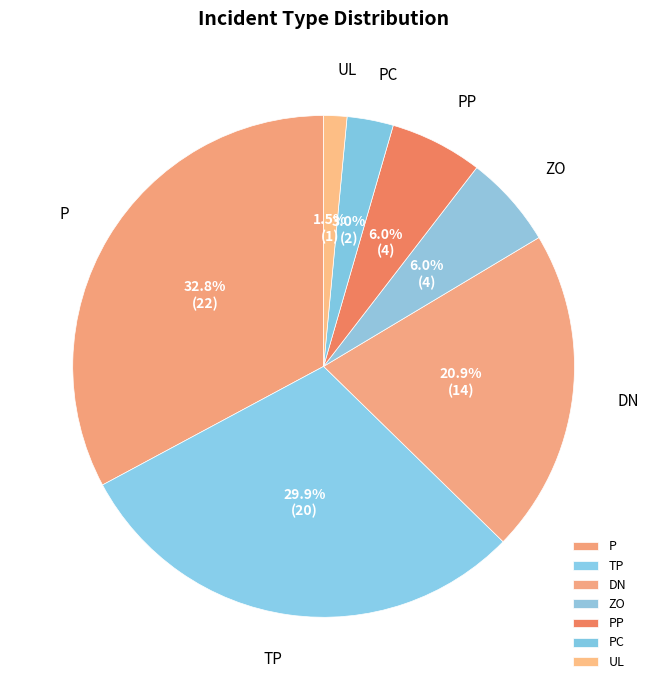

Between P and TP, which is larger?

P